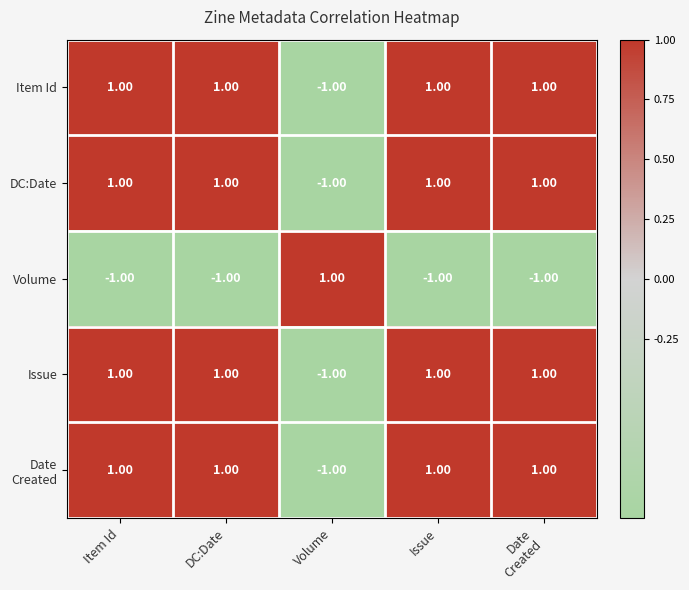

What is the total value across all series at DC:Date?

3